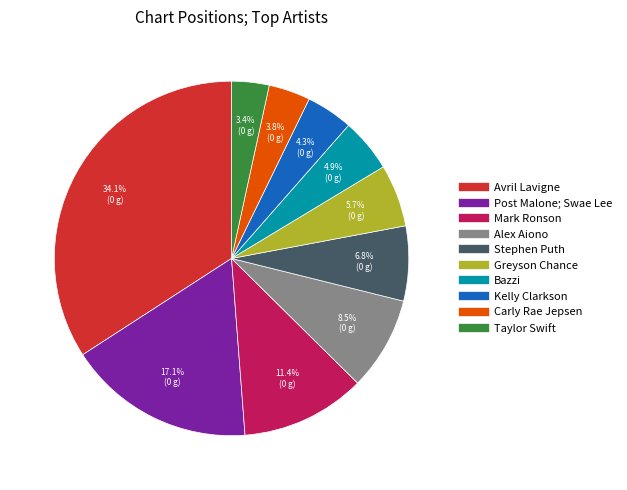

The Alex Aiono slice represents 1% of the pie. True or false?

False